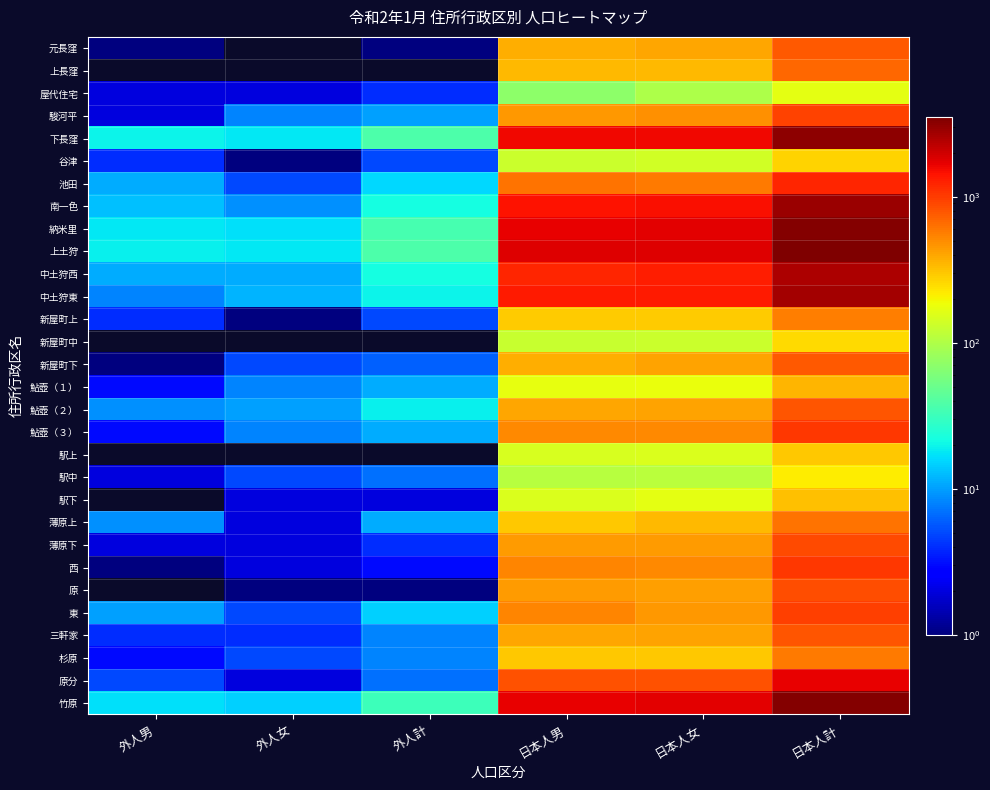

At how many categories does at least one series exceed 684?

3